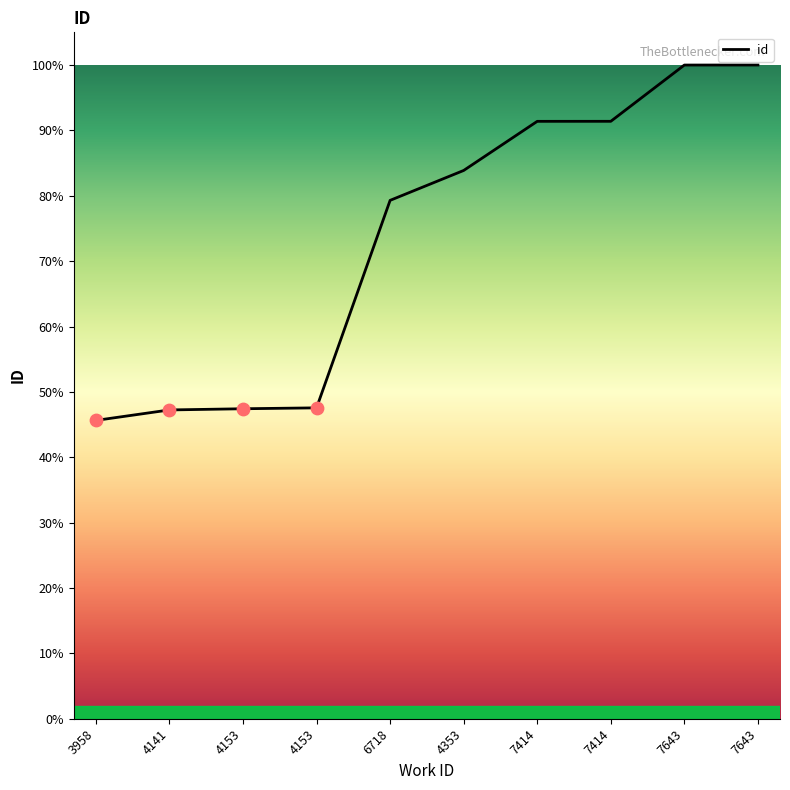

Is this an area chart (filled region under the line)?

Yes